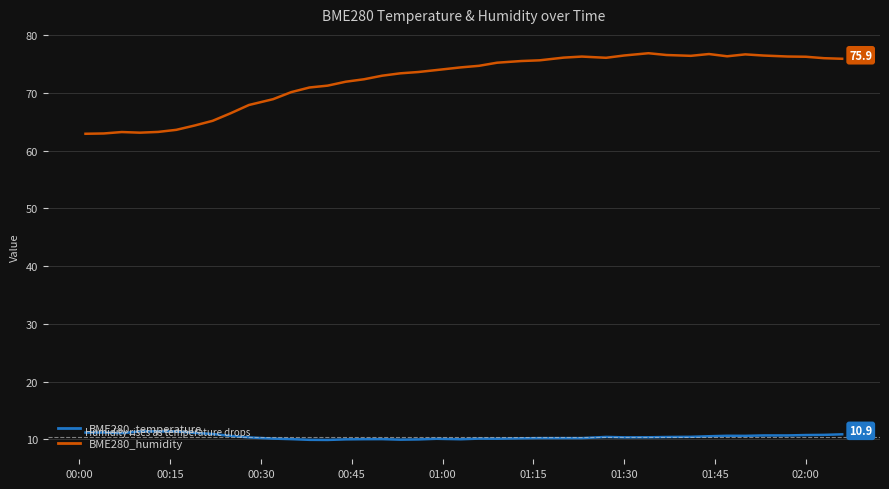

What is the maximum value for BME280_temperature?

11.4